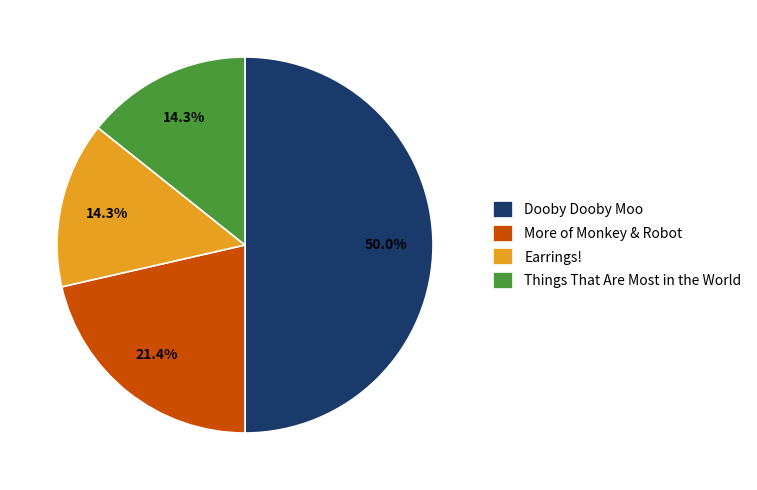

To the nearest percent, what portion does More of Monkey & Robot represent?

21%